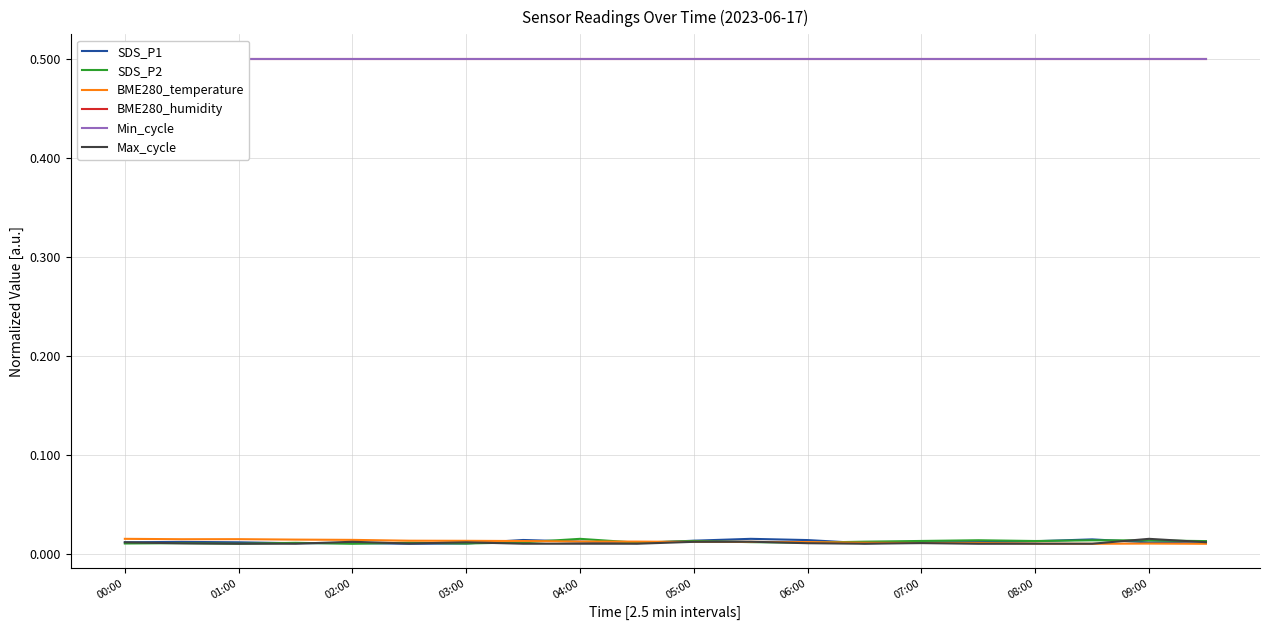

At how many categories does at least one series exceed 0?

20